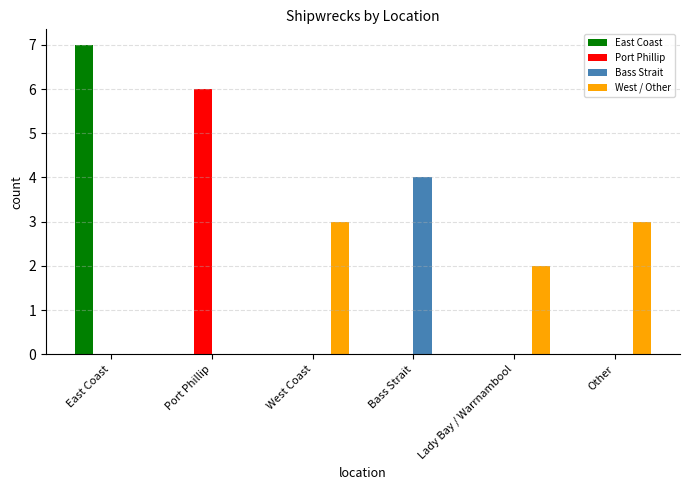

What is the total value across all series at East Coast?

7